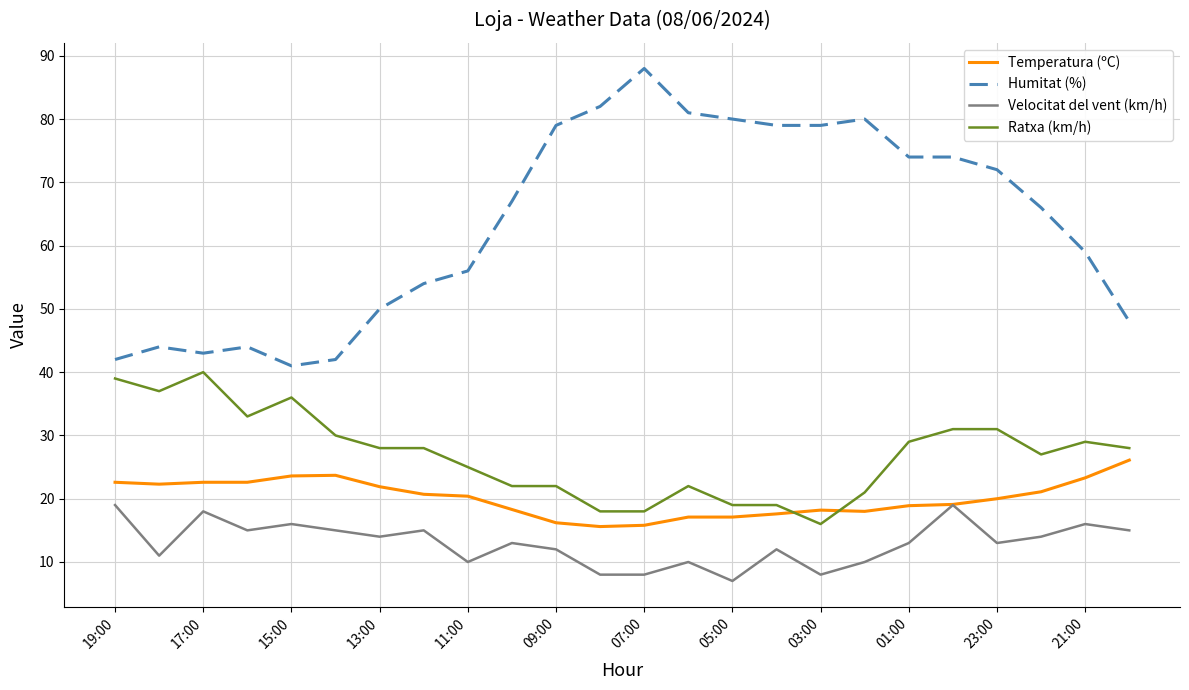

What is the smallest value displayed?

7.0